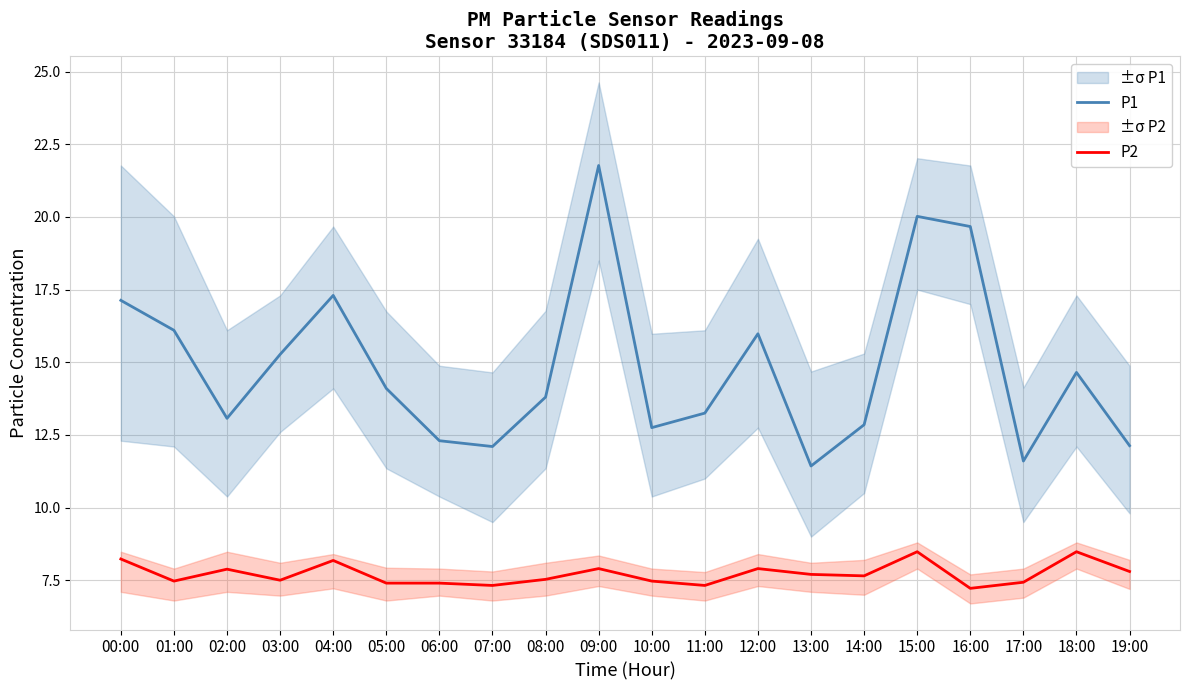

True or false: P1 and P2 cross at least once.

False